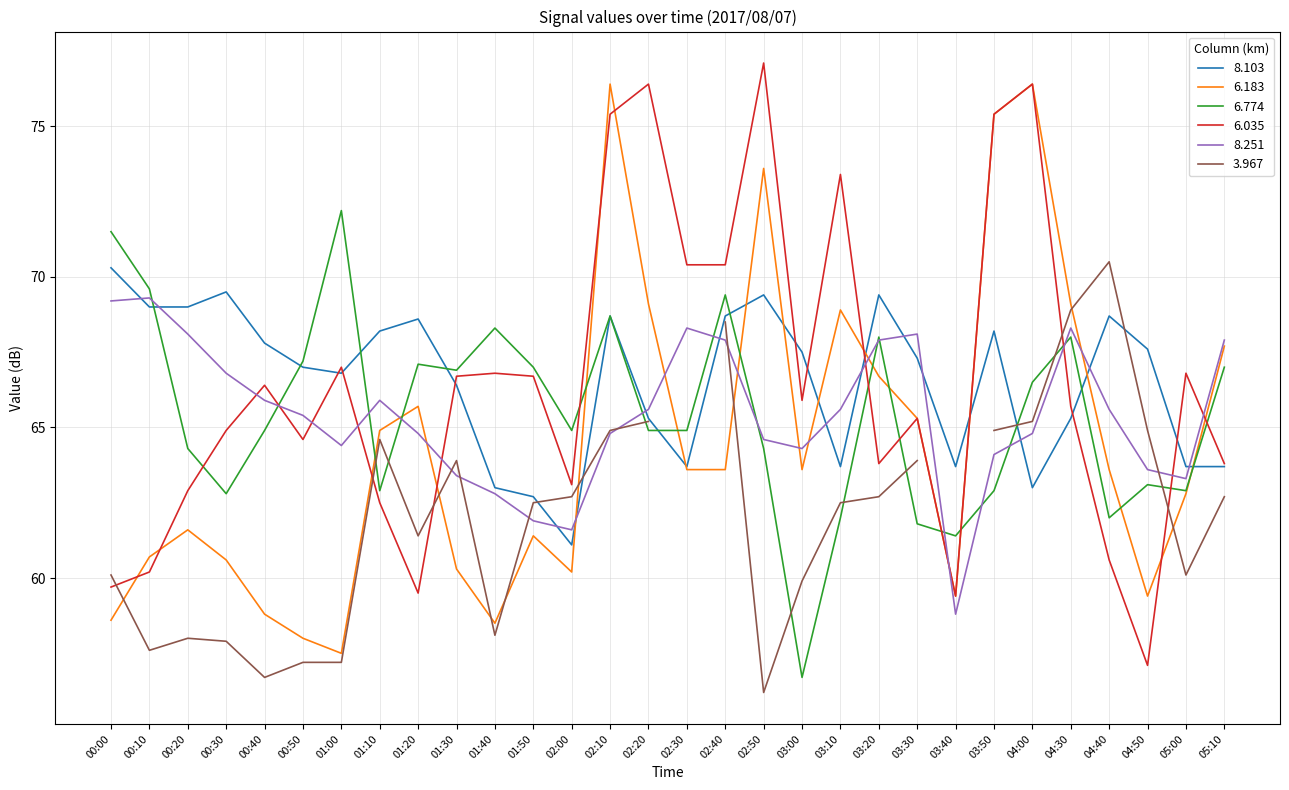

At how many categories does at least one series exceed 68?

20